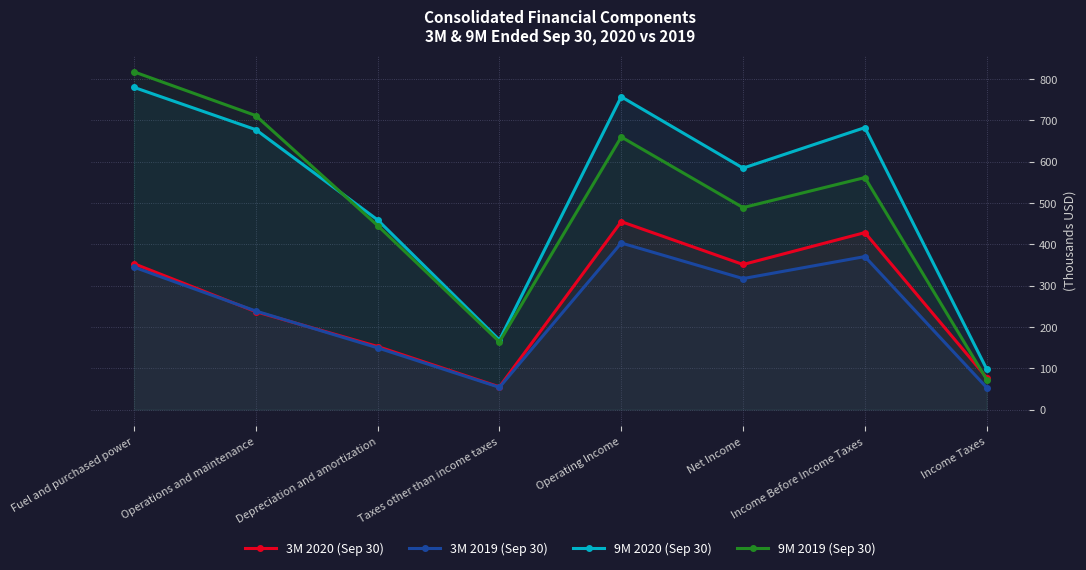

What is the approximate value of 3M 2020 (Sep 30) at Income Before Income Taxes?

428.5